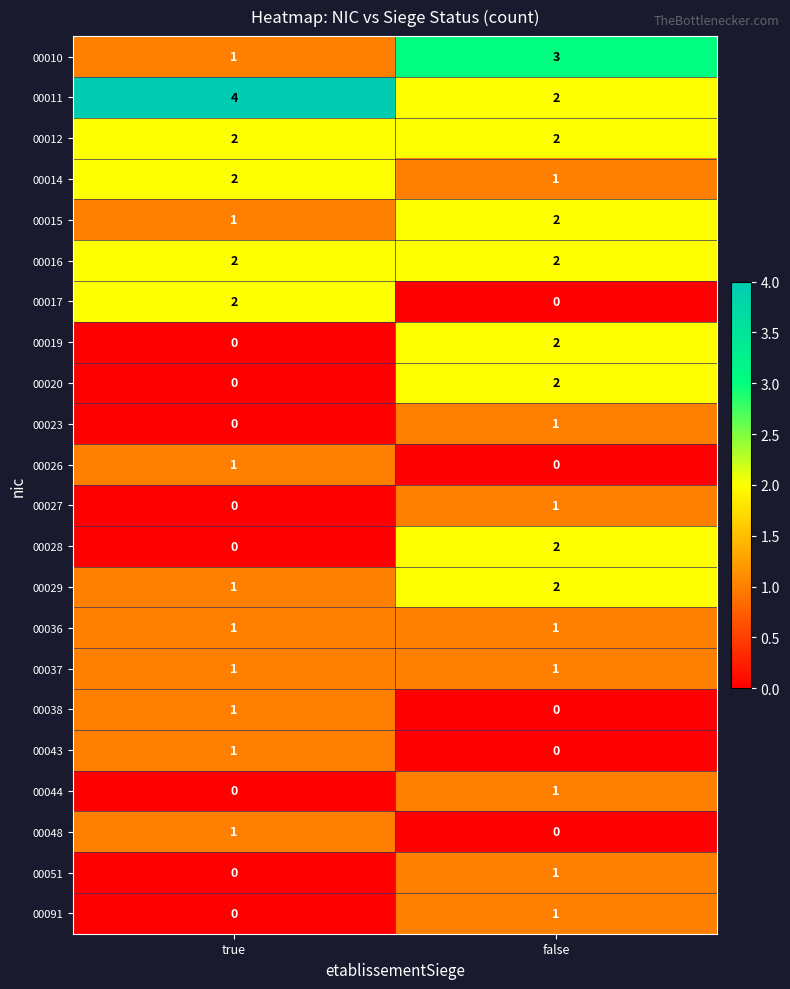

At how many categories does at least one series exceed 2?

2